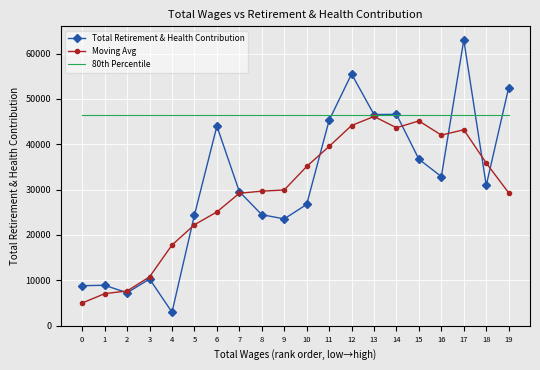

After their last crossing, which series has the higher values: Moving Avg or Total Retirement & Health Contribution?

Total Retirement & Health Contribution